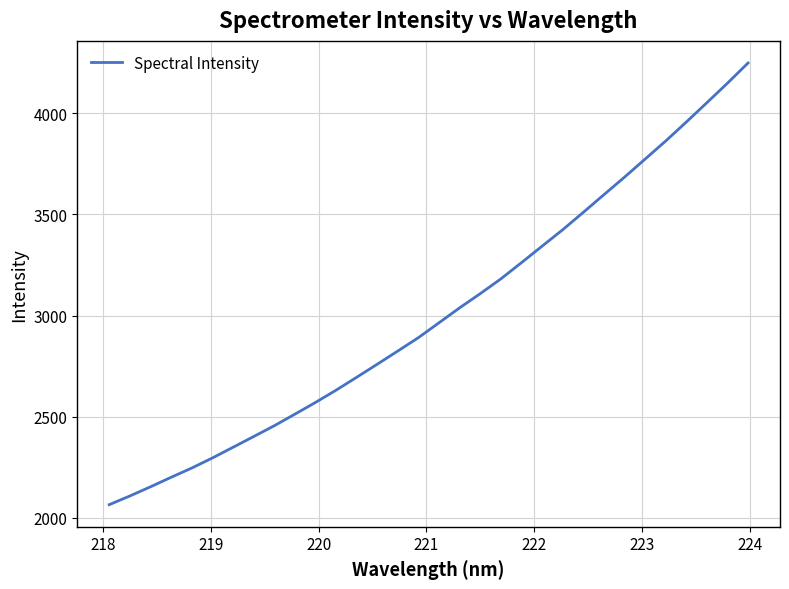

True or false: the data has more than 2 interior local peaks.

False